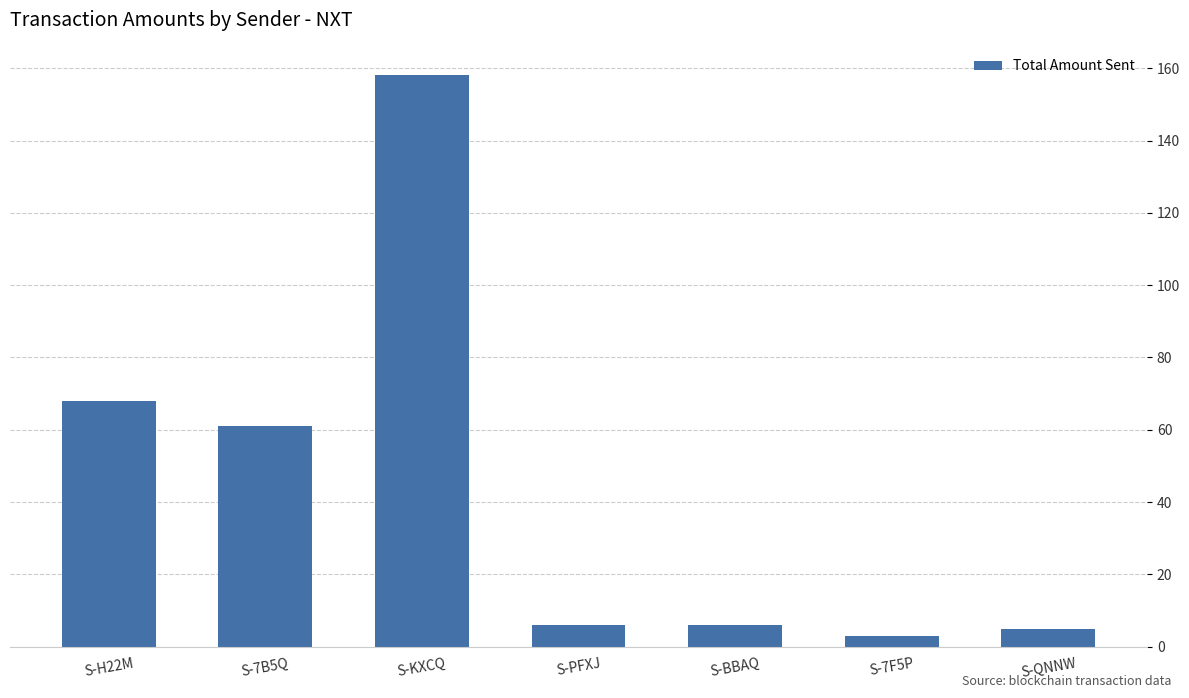

What is the sum of the values at S-7B5Q and S-BBAQ?

67